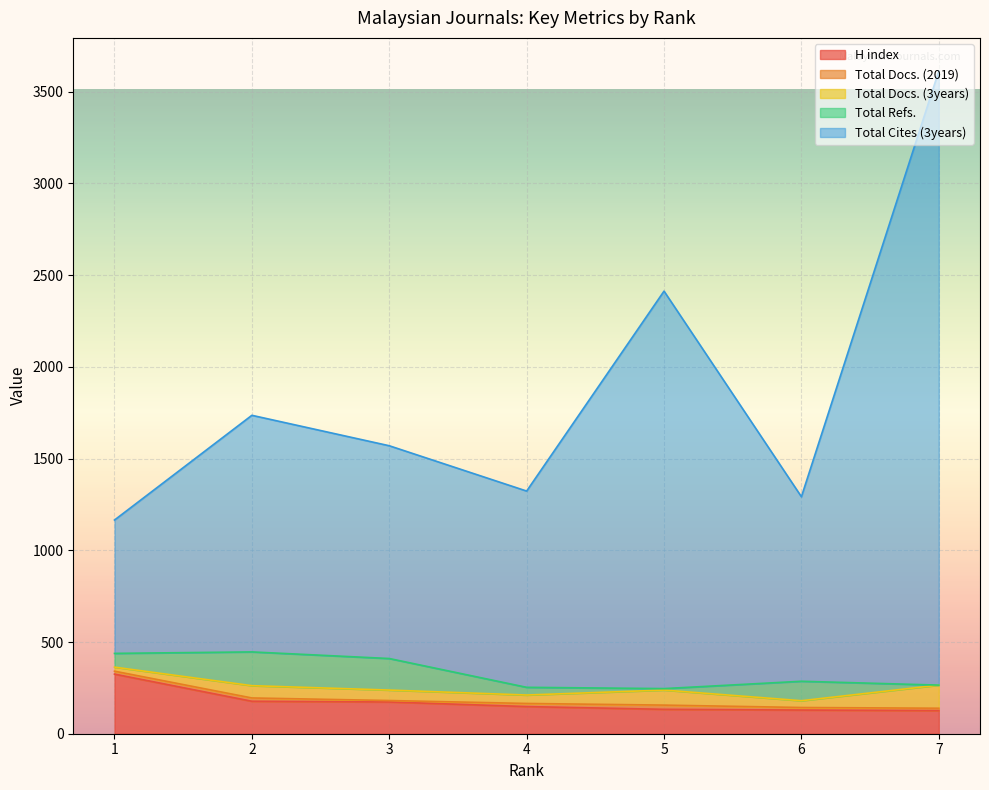

Does the chart display data point markers on the line(s)?

No